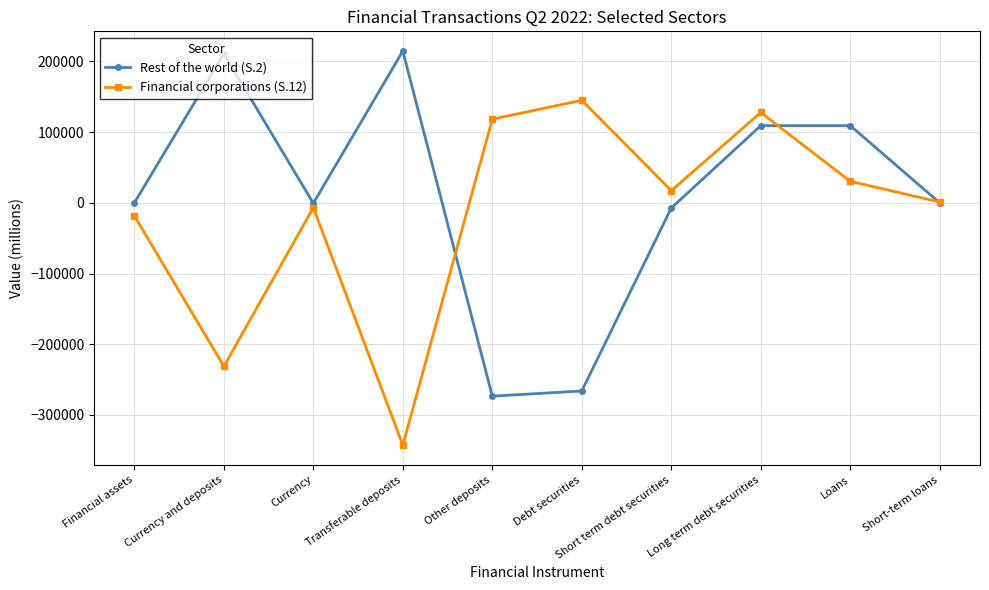

At which label does Financial corporations (S.12) reach its peak?

Debt securities